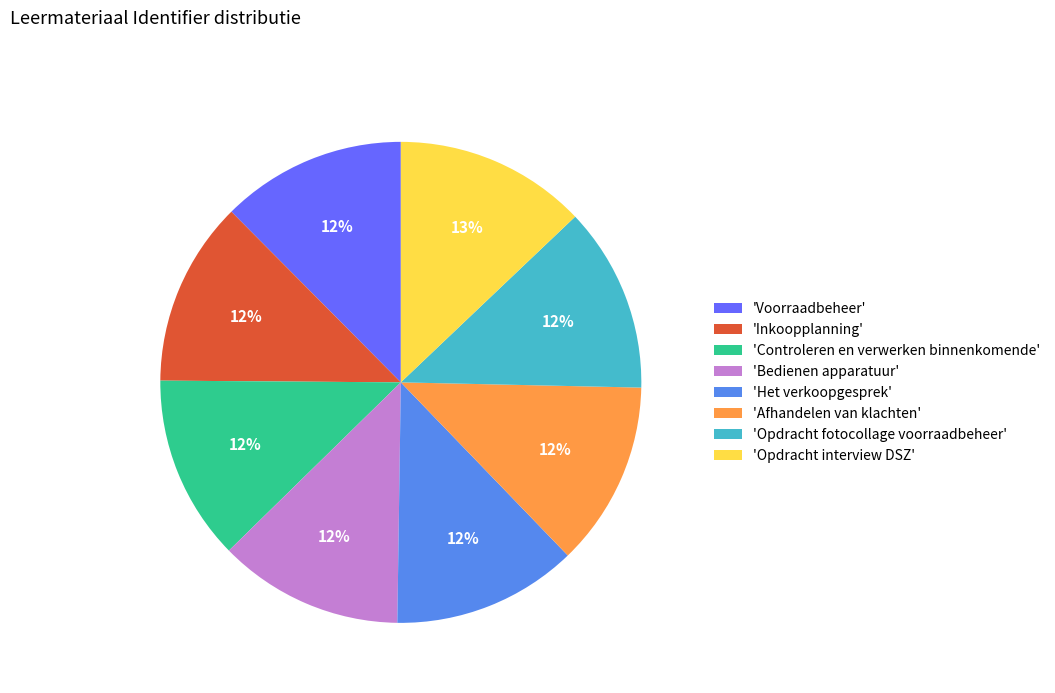

What is the ratio of the value at 'Opdracht fotocollage voorraadbeheer' to the value at 'Voorraadbeheer'?

1.0